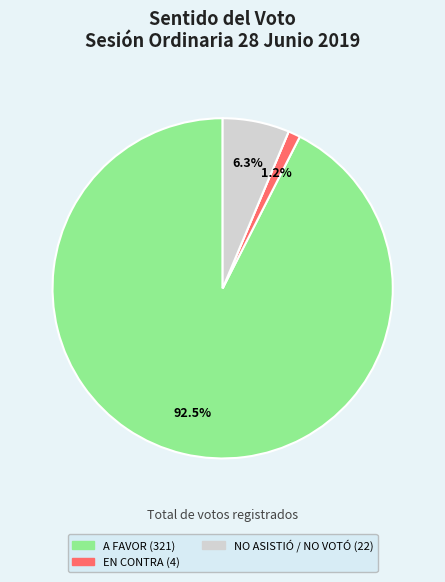

Does any single category account for the majority?

Yes